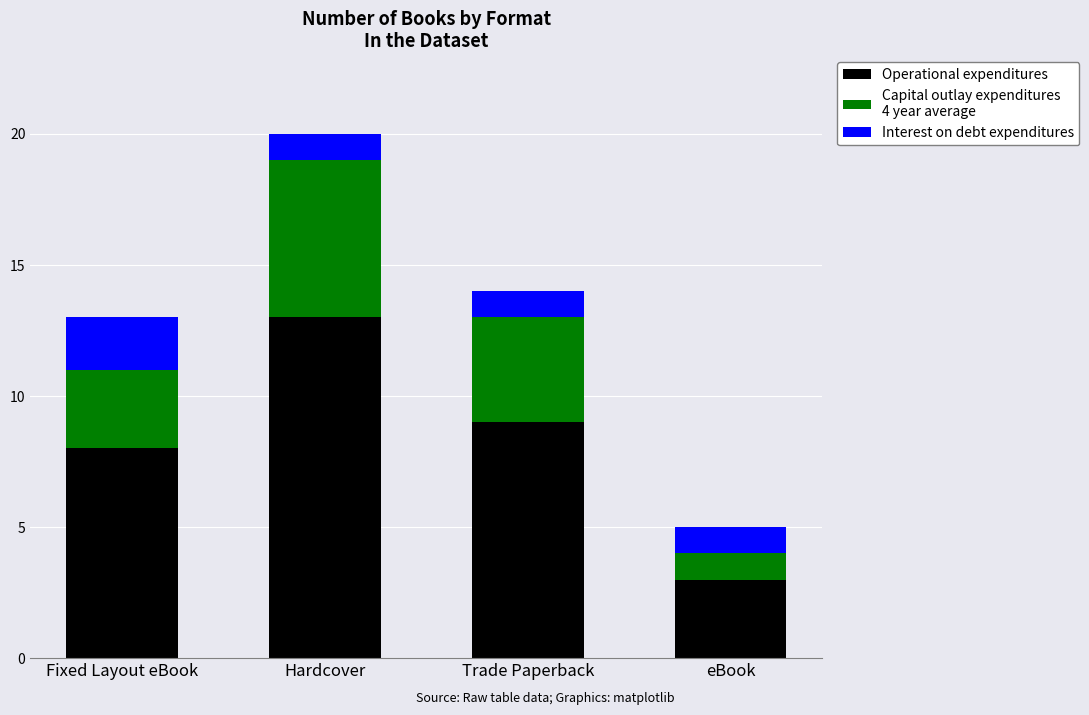

How many bars are there in total?

4